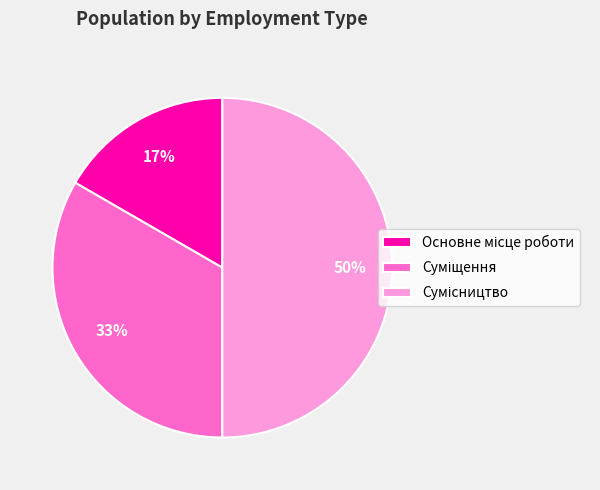

To the nearest percent, what is the average slice percentage?

33%